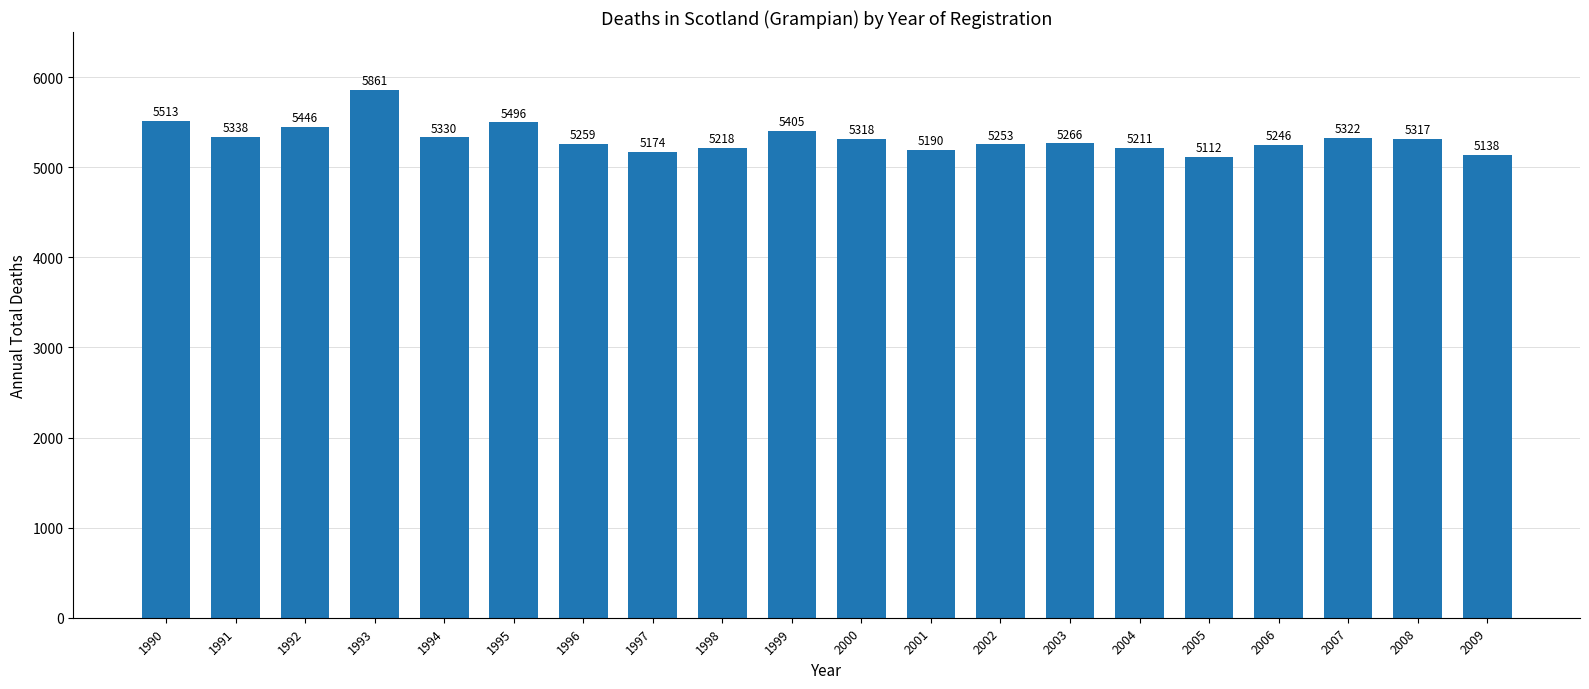

Reading left to right, transcribe all the data shown in this chart.

5513	5338	5446	5861	5330	5496	5259	5174	5218	5405	5318	5190	5253	5266	5211	5112	5246	5322	5317	5138